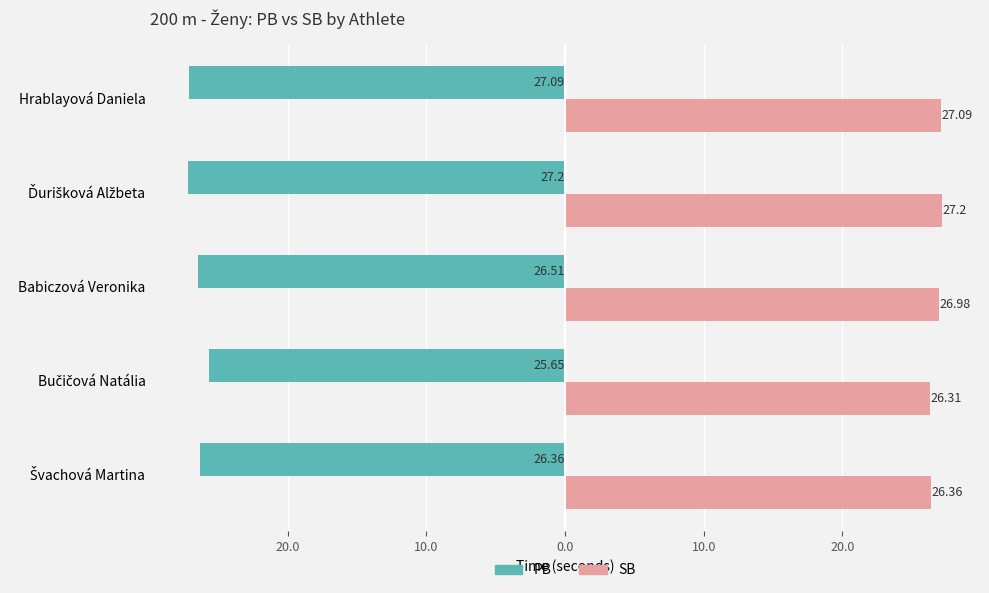

What are all the series names shown in the legend?

PB, SB